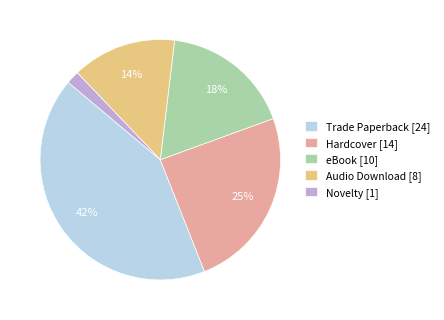

What percentage is the Hardcover slice, to the nearest percent?

25%